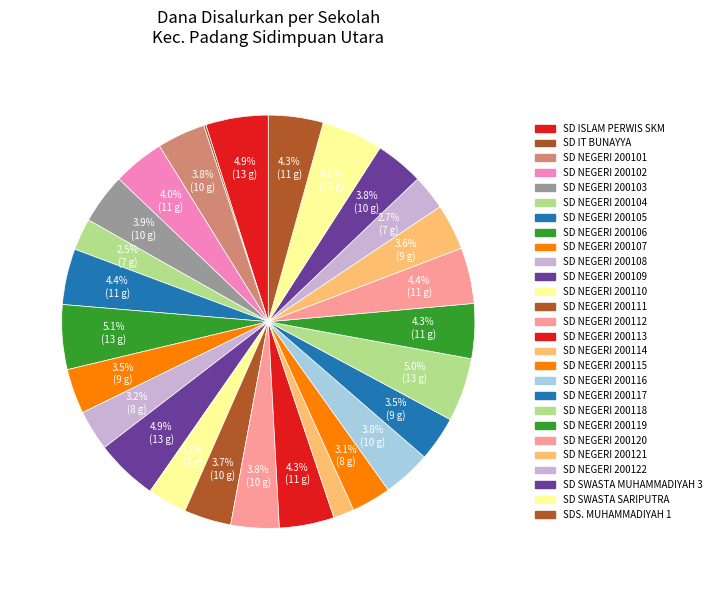

To the nearest percent, what is the combined percentage of SD NEGERI 200101 and SDS. MUHAMMADIYAH 1?

8%